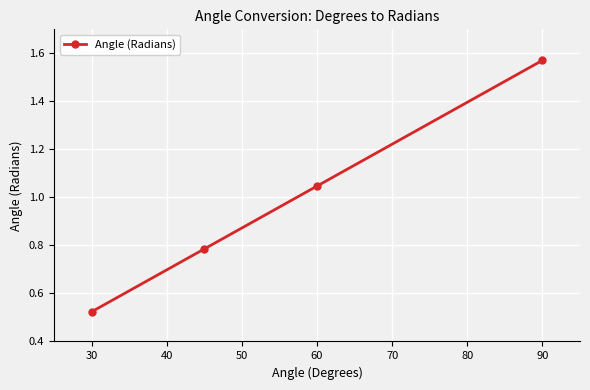

True or false: the data has more than 1 interior local peaks.

False